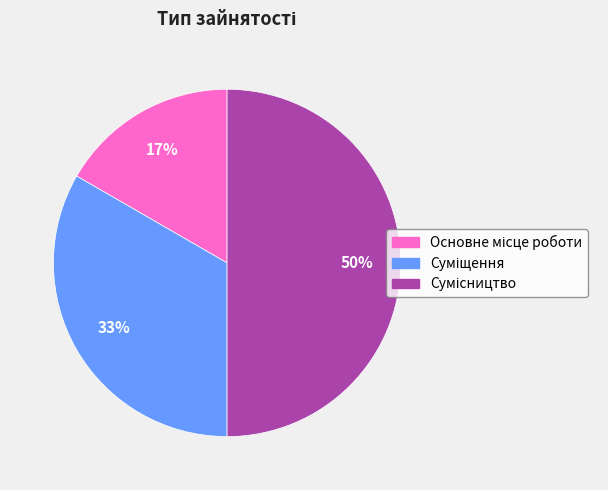

To the nearest percent, what is the average slice percentage?

33%